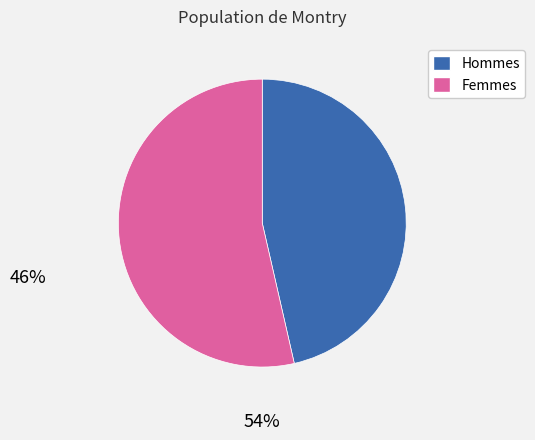

Does any single category account for the majority?

Yes